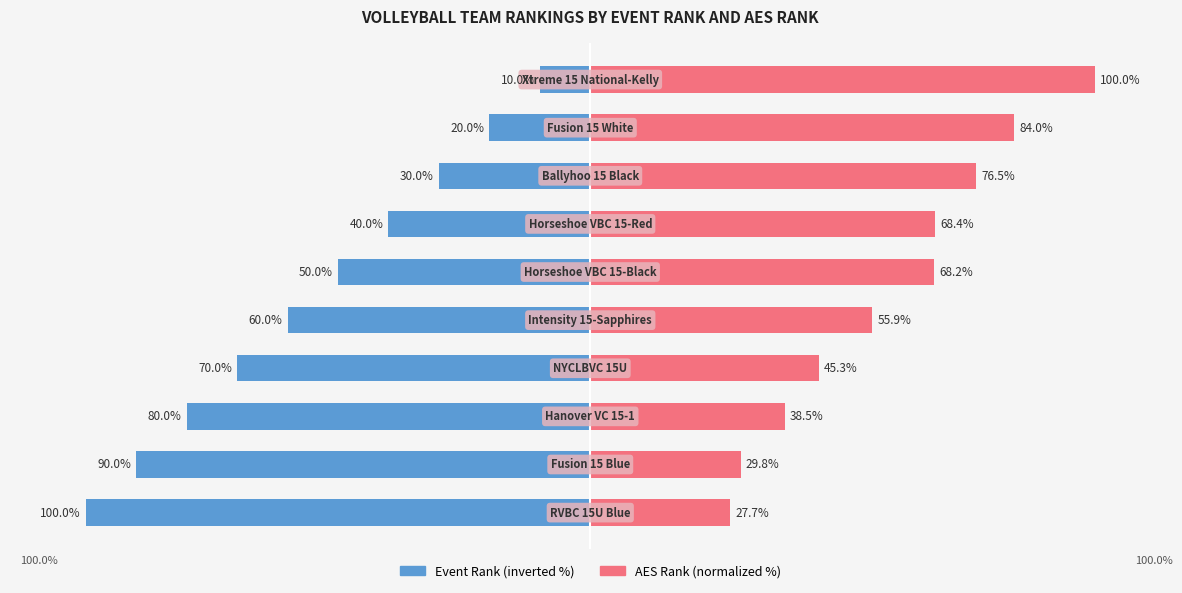

Reading left to right, list all the values displayed in this chart.

Event Rank (inverted %): -100.0	-90.0	-80.0	-70.0	-60.0	-50.0	-40.0	-30.0	-20.0	-10.0
AES Rank (normalized %): 27.7	29.8	38.5	45.3	55.9	68.2	68.4	76.5	84.0	100.0